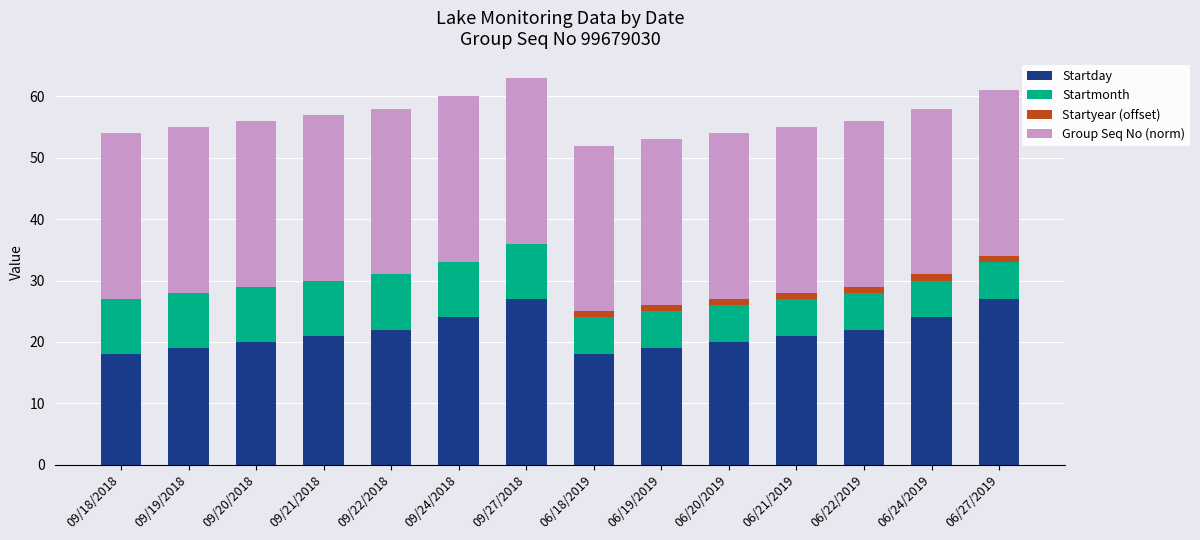

Are the bars horizontal?

No